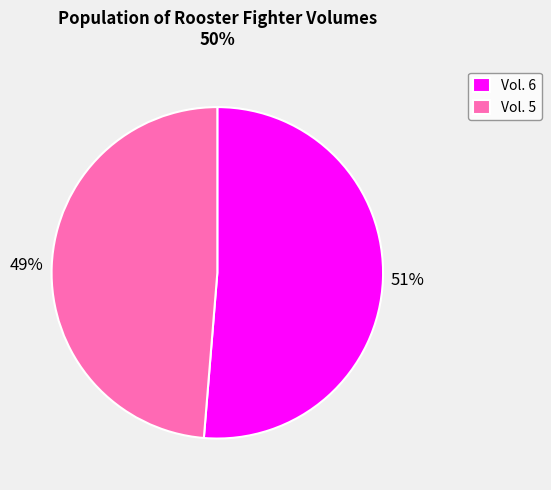

True or false: Vol. 5 accounts for 49% of the total.

True